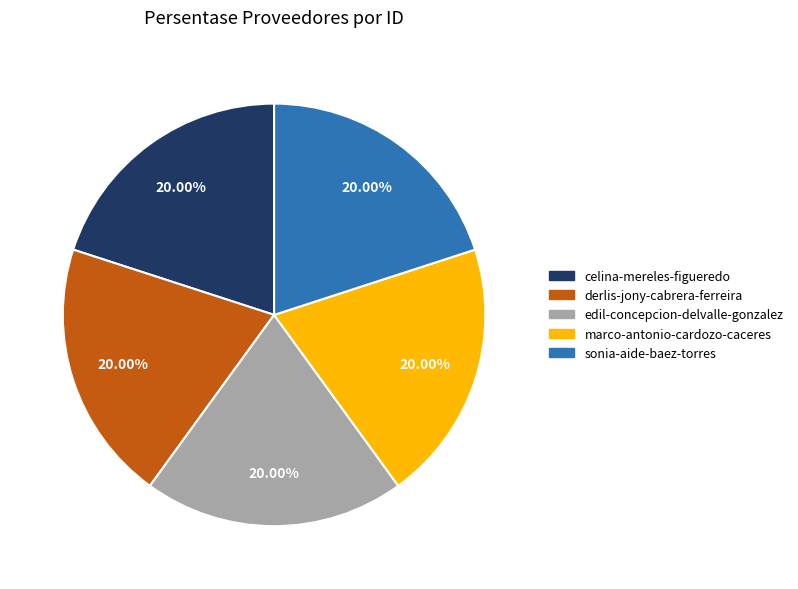

To the nearest percent, what is the combined percentage of celina-mereles-figueredo and marco-antonio-cardozo-caceres?

40%